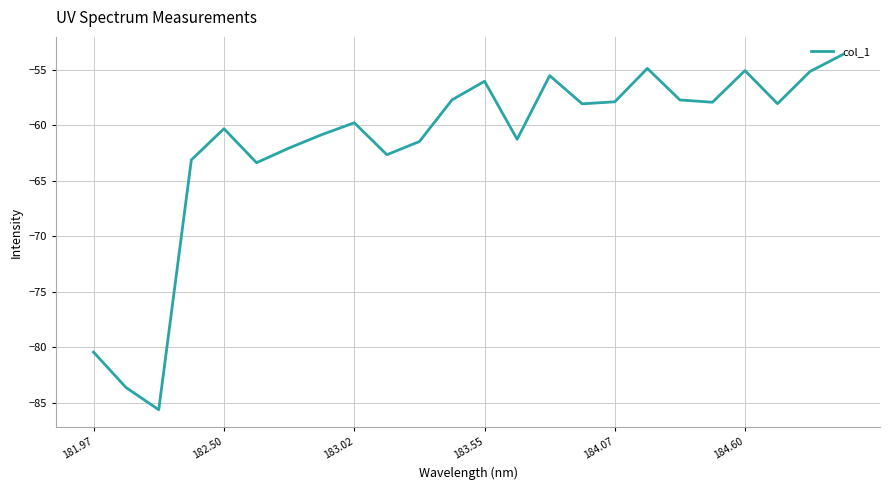

What is the difference between the maximum and minimum values?

32.0